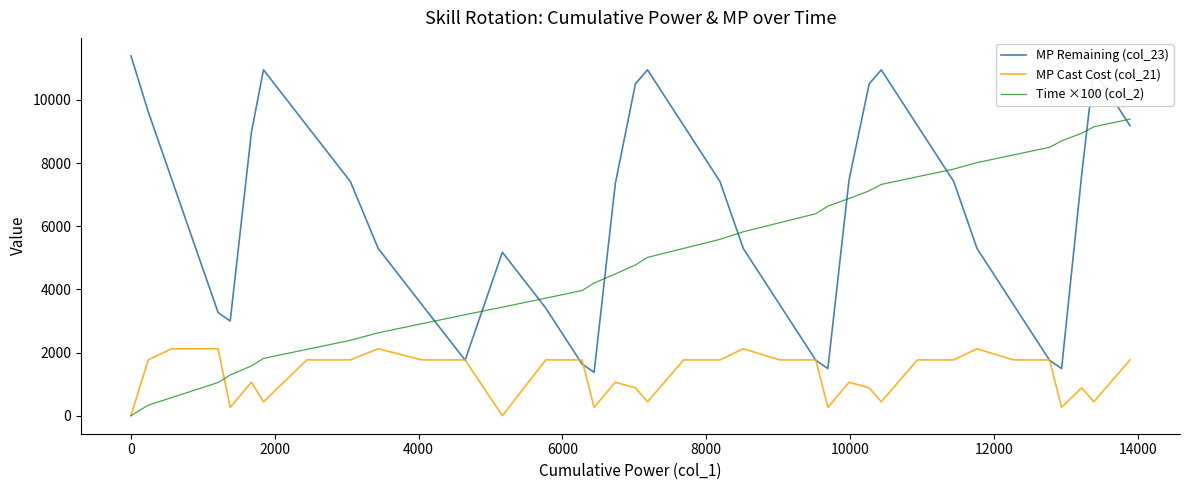

Which series has the largest total across all categories?

MP Remaining (col_23)